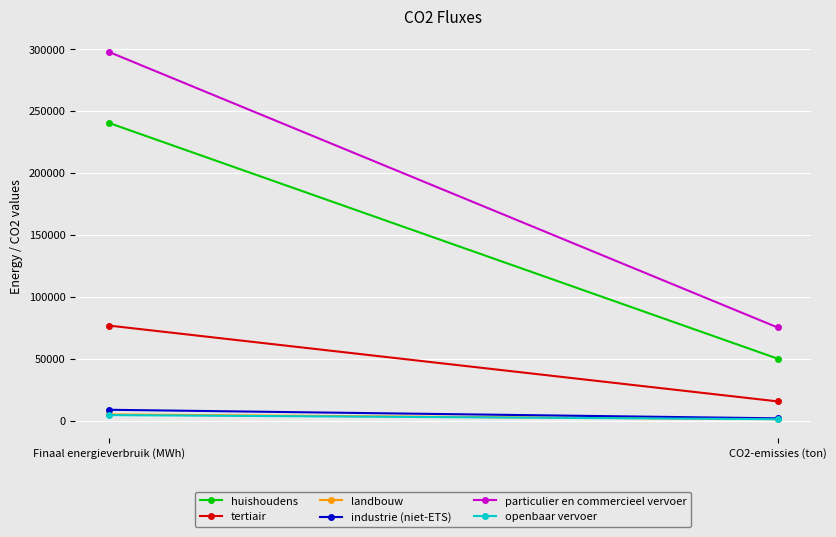

Is the value of huishoudens at Finaal energieverbruik (MWh) greater than the value of tertiair at CO2-emissies (ton)?

Yes